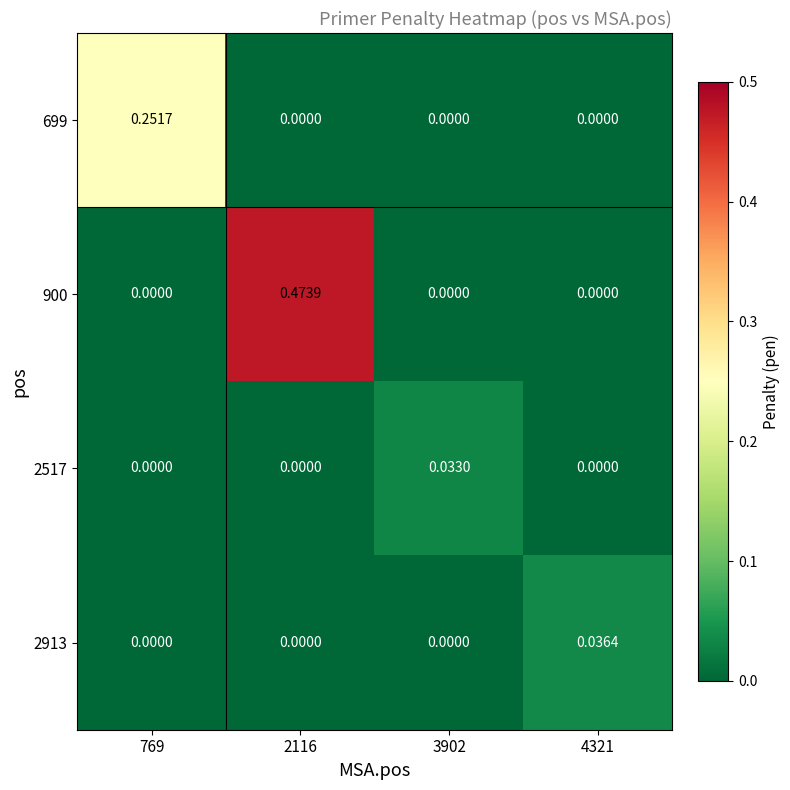

Is the value of 2517 at 3902 greater than the value of 2913 at 769?

Yes